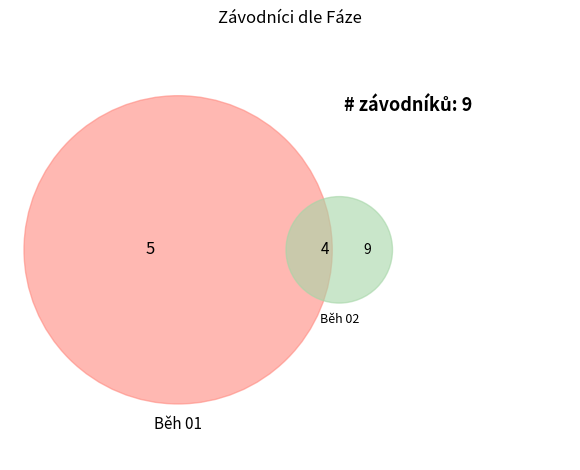

What is the smallest slice in the pie chart?

Běh 02